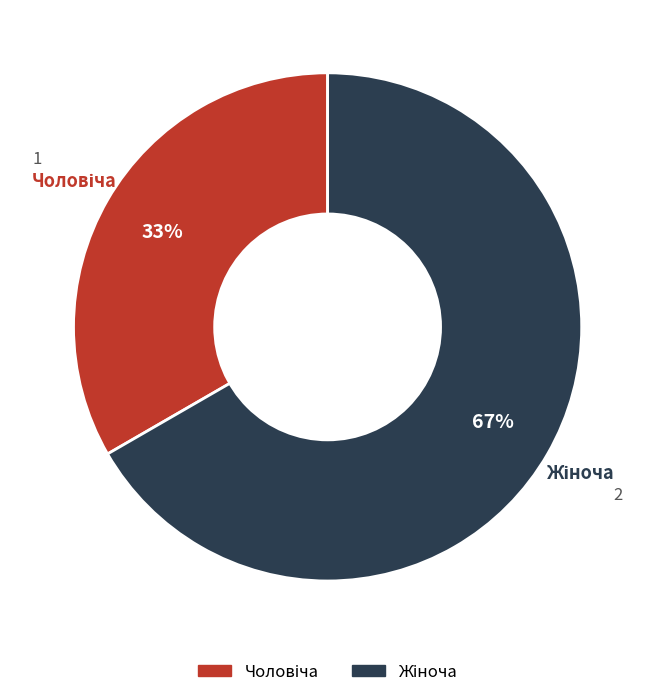

Is there any slice that represents more than half of the pie?

Yes